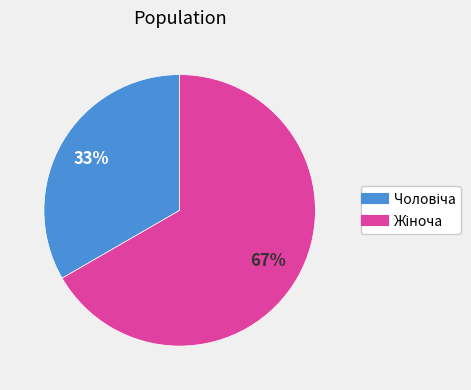

Is there any slice that represents more than half of the pie?

Yes